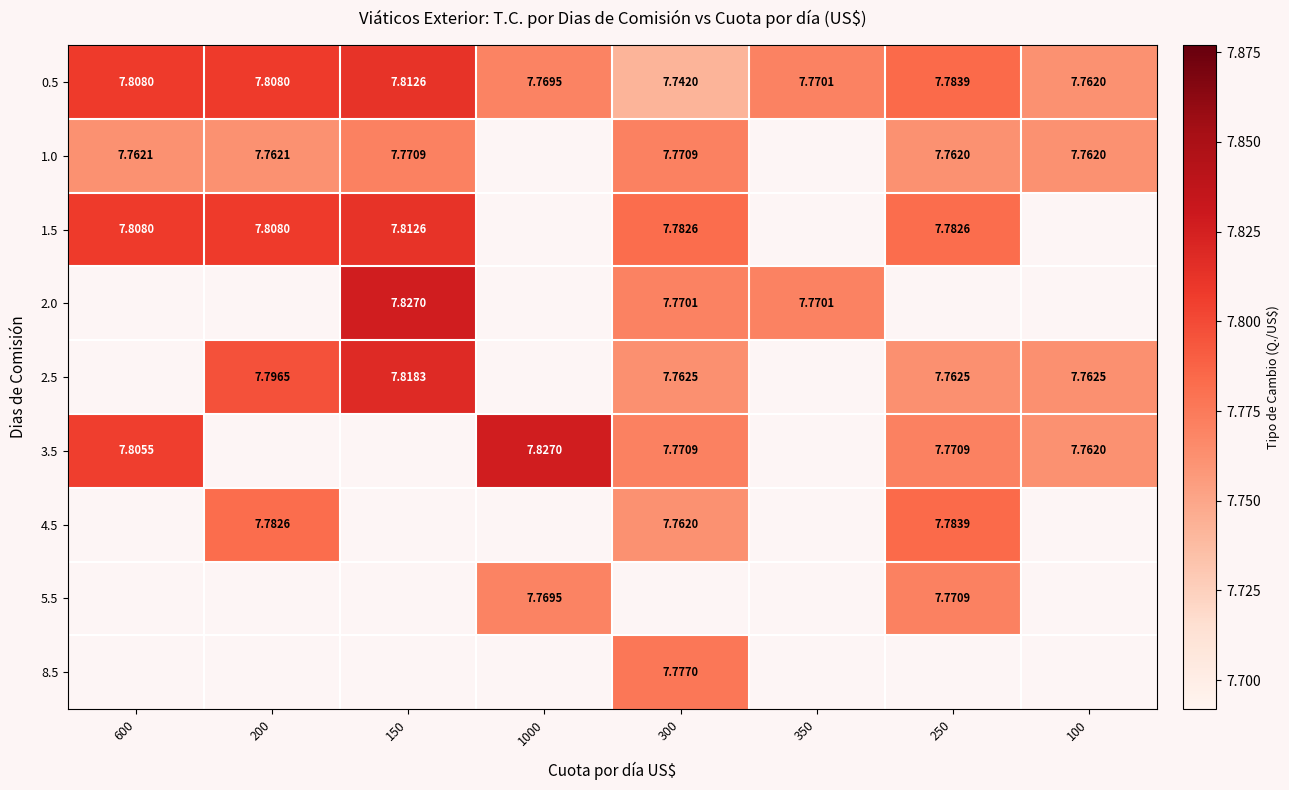

At 250, list the series in order from smallest to largest.

1.0, 2.5, 3.5, 5.5, 1.5, 0.5, 2.0, 4.5, 8.5